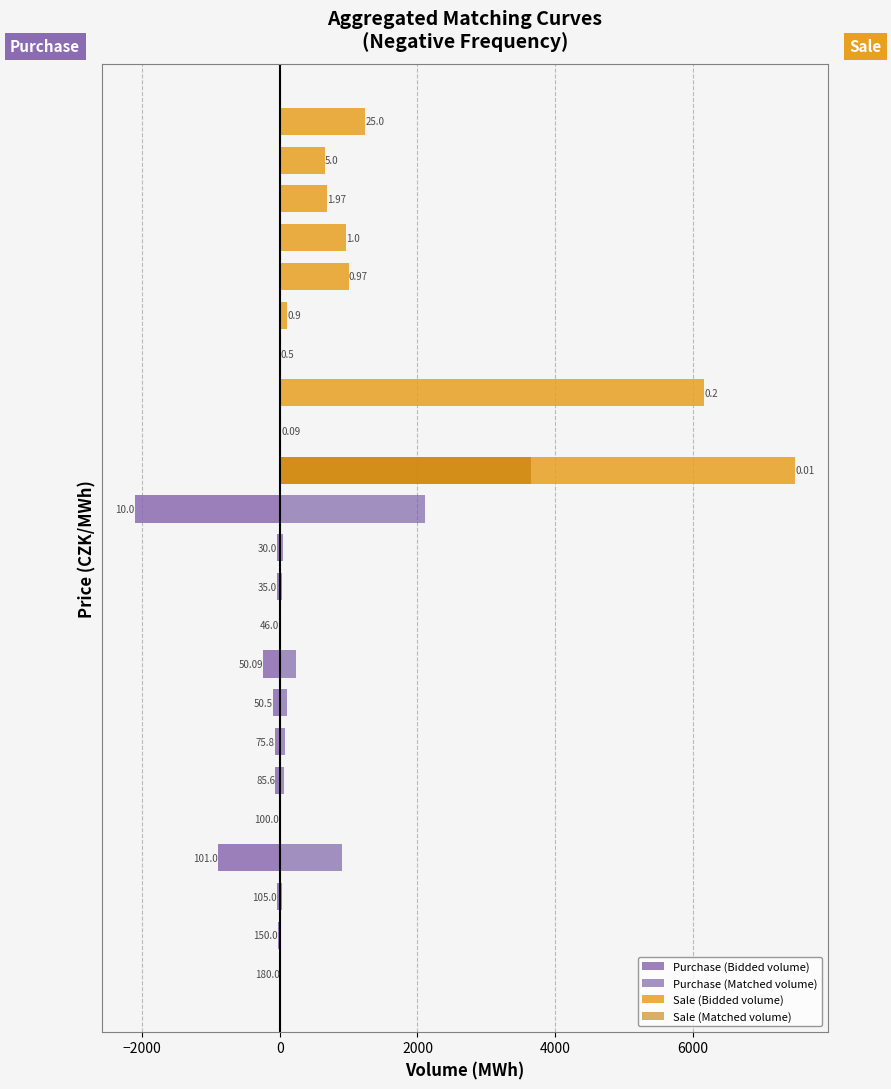

What is the average value of the Bidded volume (MWh) series?

-280.2